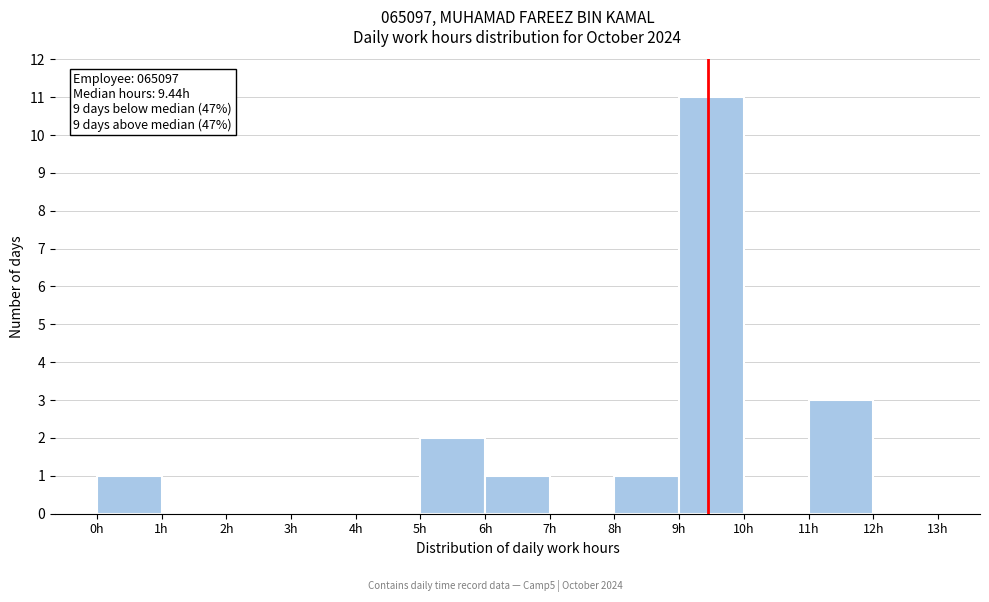

Over which range of the x-axis is the bar tallest?

9 to 10